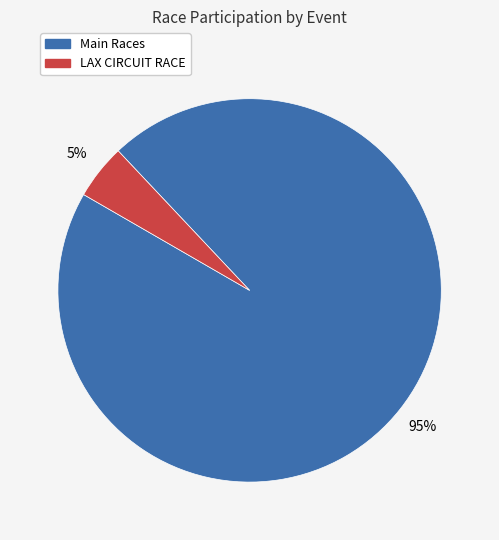

Is there a majority slice in this chart?

Yes